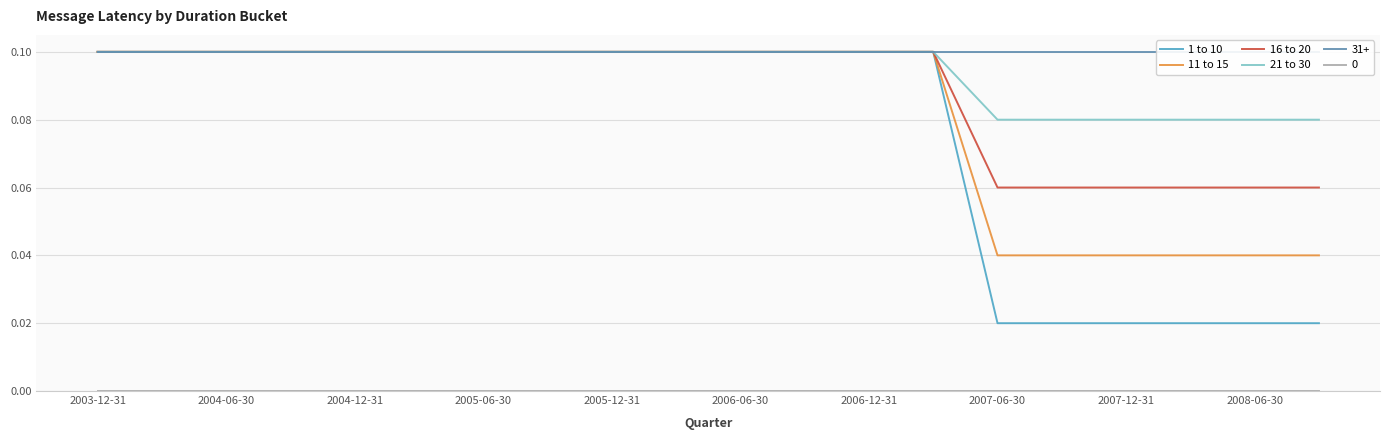

What is the maximum value shown in the chart?

0.1